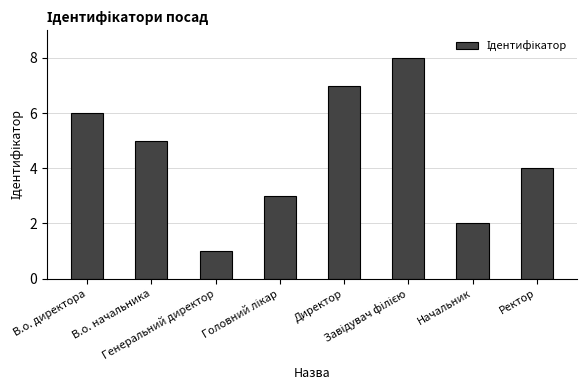

What is the change in value from В.о. начальника to Начальник?

-3